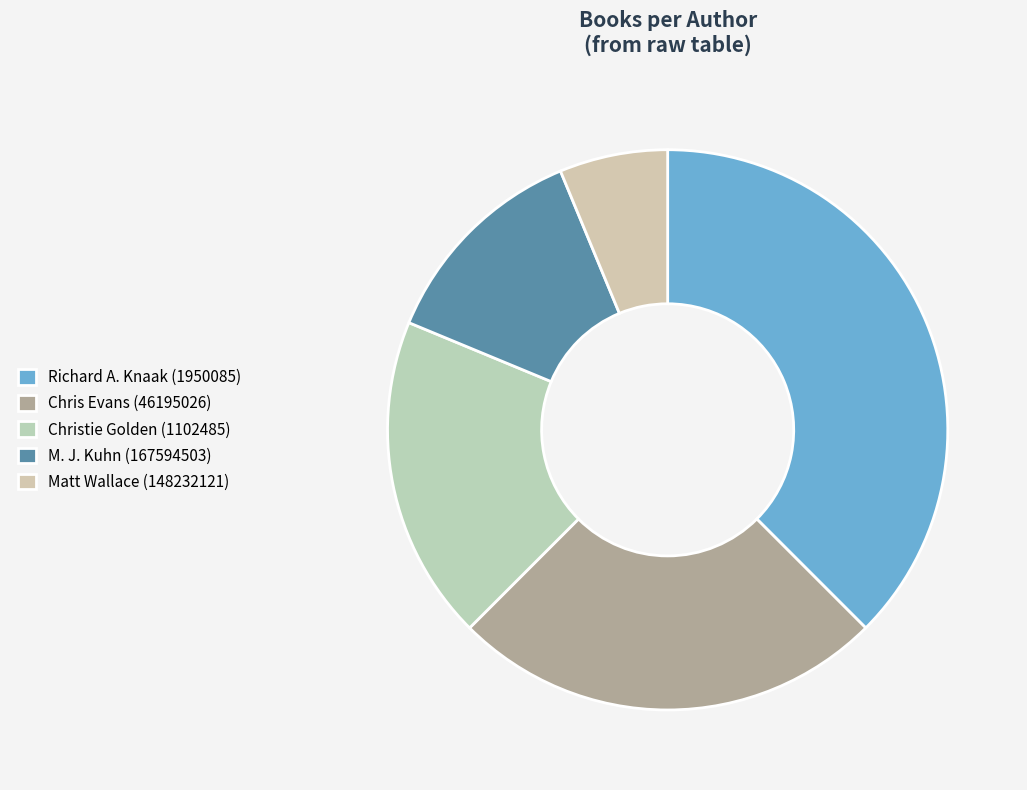

Between Christie Golden (1102485) and M. J. Kuhn (167594503), which is larger?

Christie Golden (1102485)